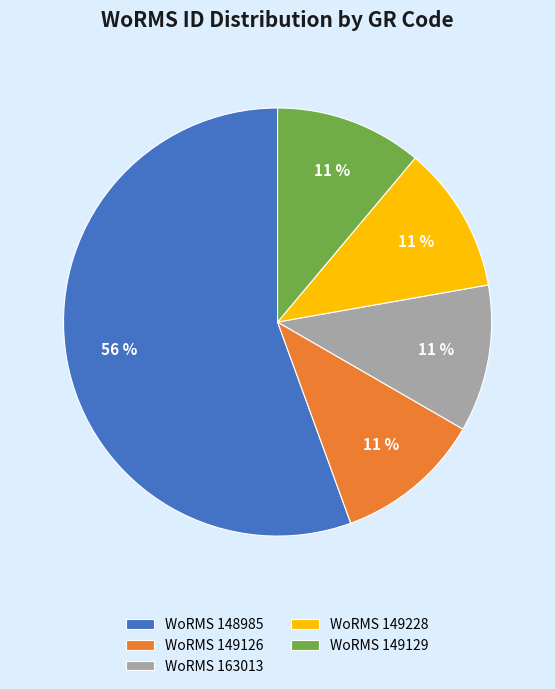

To the nearest percent, what portion does WoRMS 149228 represent?

11%